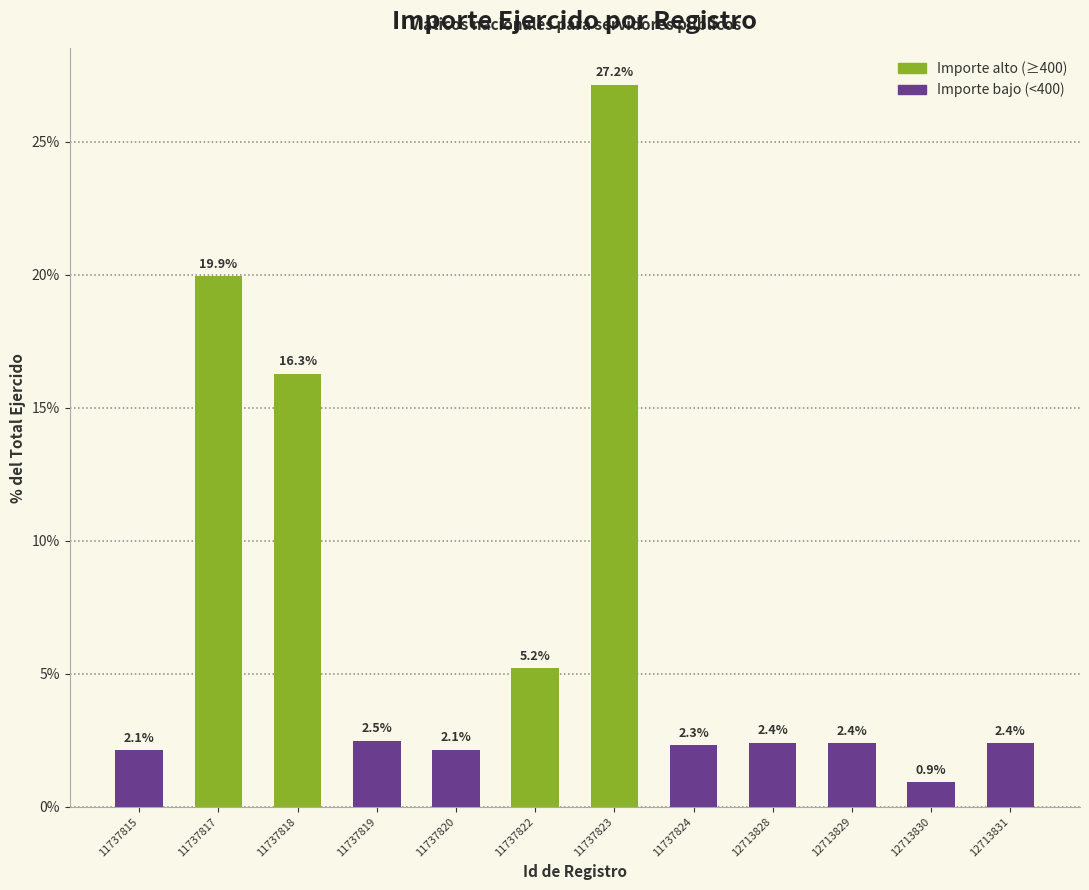

What is the average value?

7.1